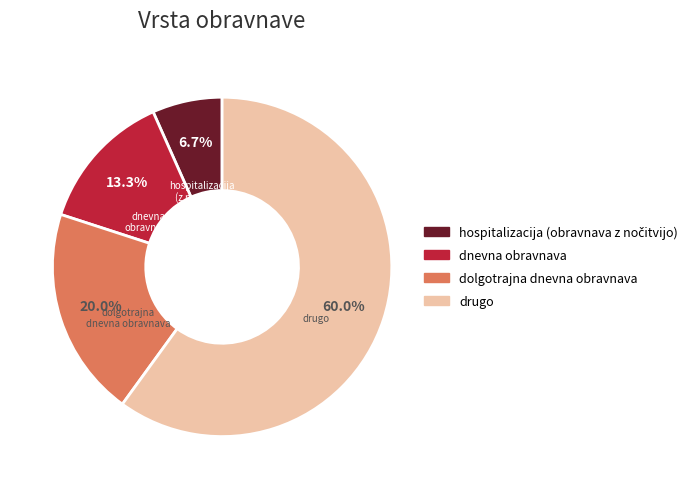

How many segments does this pie chart have?

4